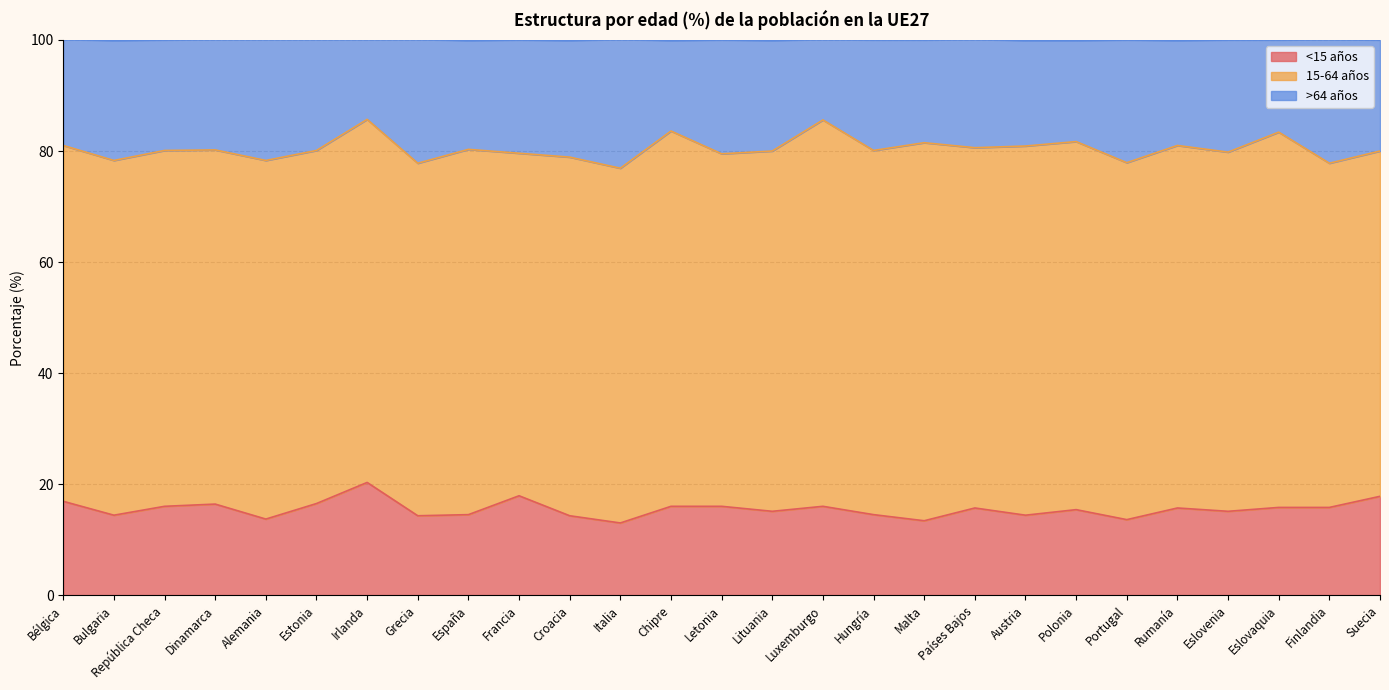

What position from the right is Chipre?

15